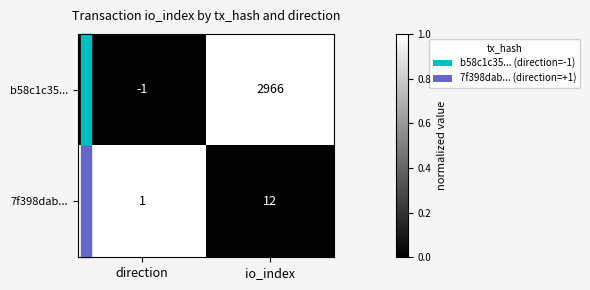

Is the value of b58c1c35... at io_index greater than the value of 7f398dab... at io_index?

Yes